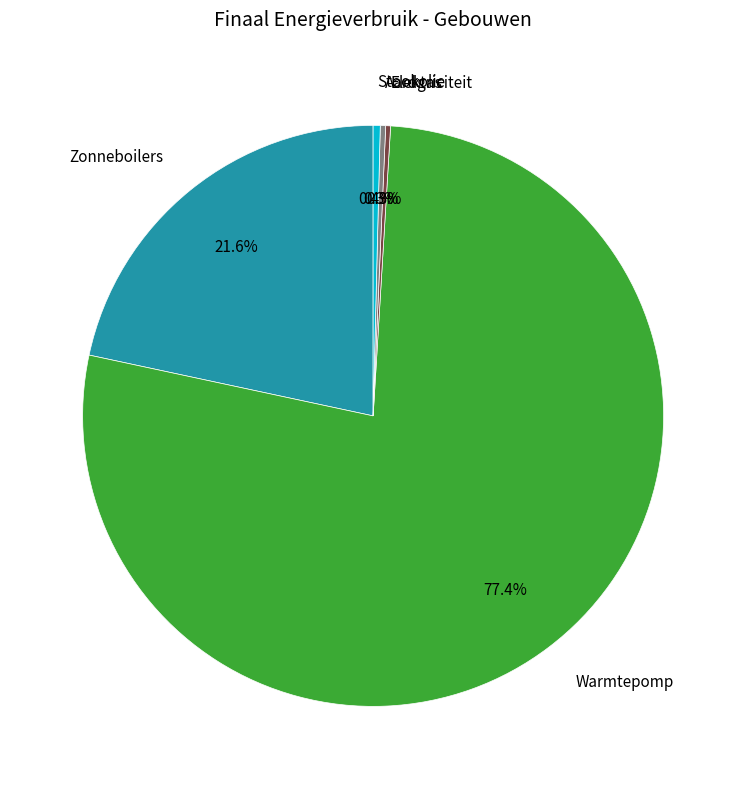

Is there a majority slice in this chart?

Yes